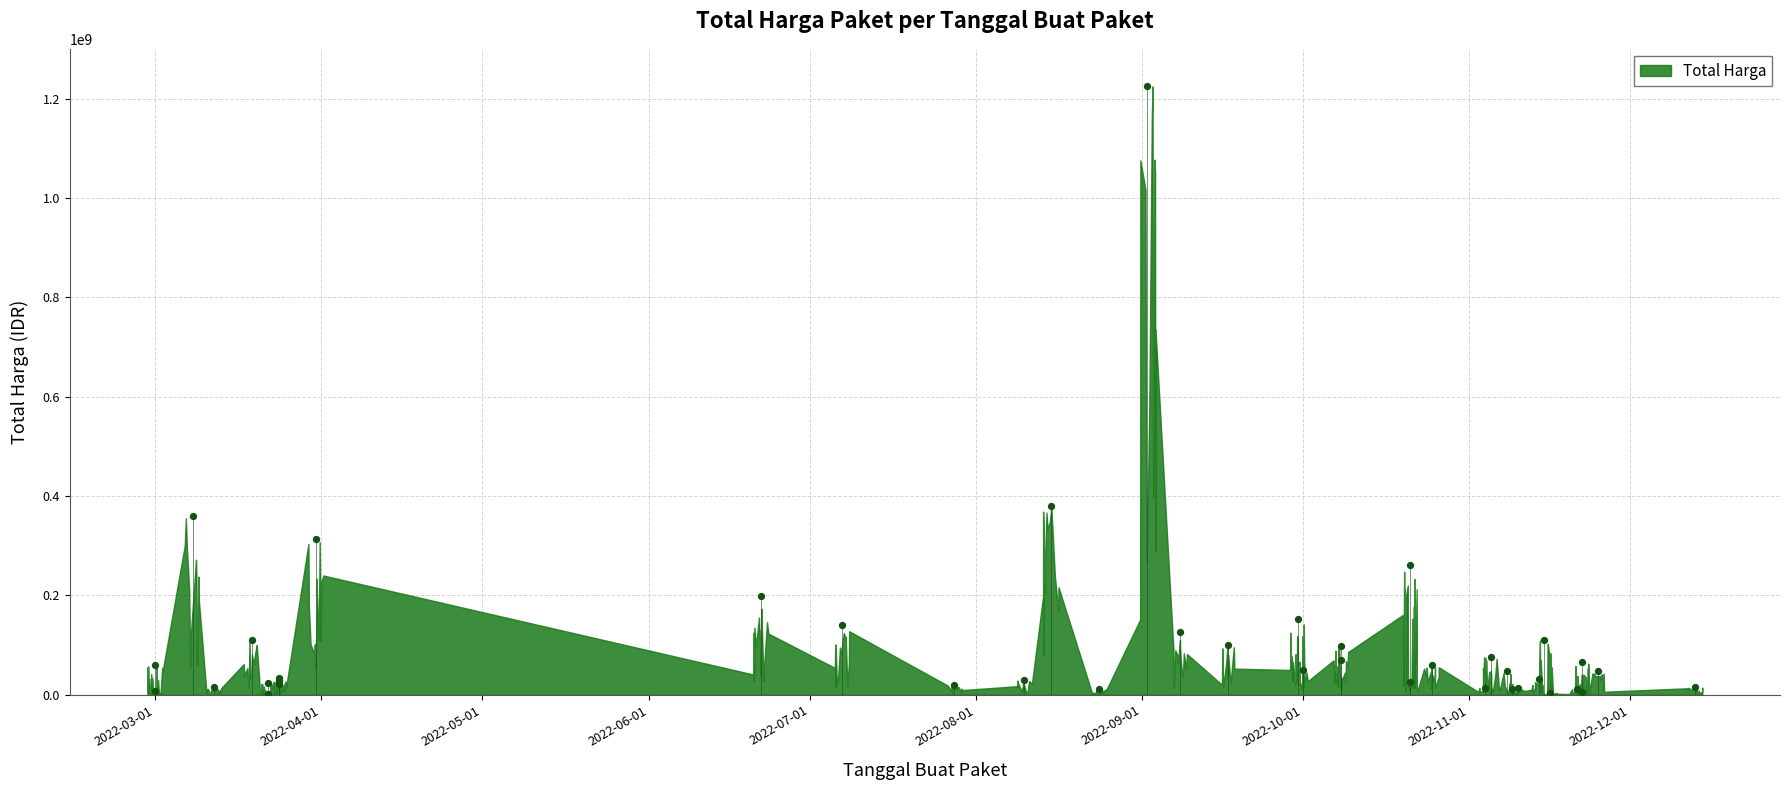

Which has a higher value, 2022-10-08 or 2022-03-24?

2022-10-08